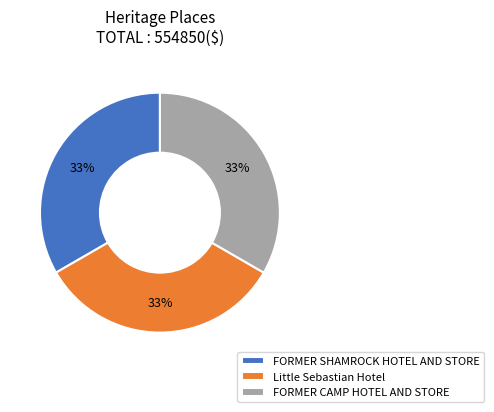

What percentage is the Little Sebastian Hotel slice, to the nearest percent?

33%